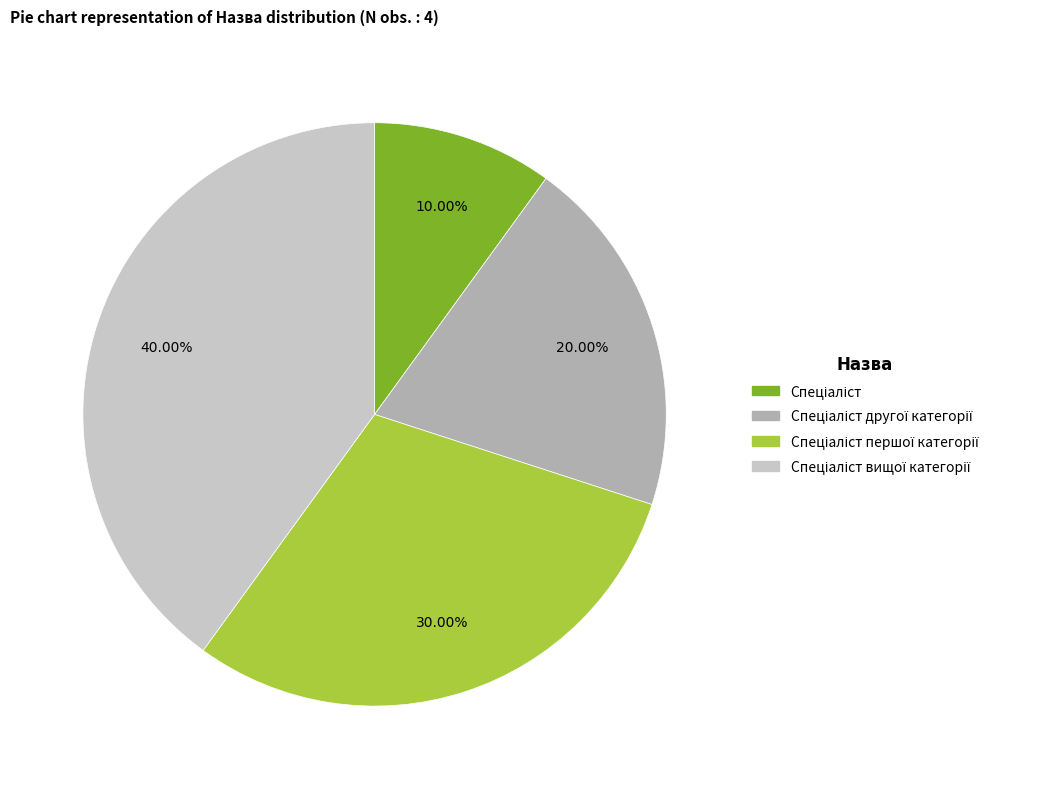

How many slices are in this pie chart?

4